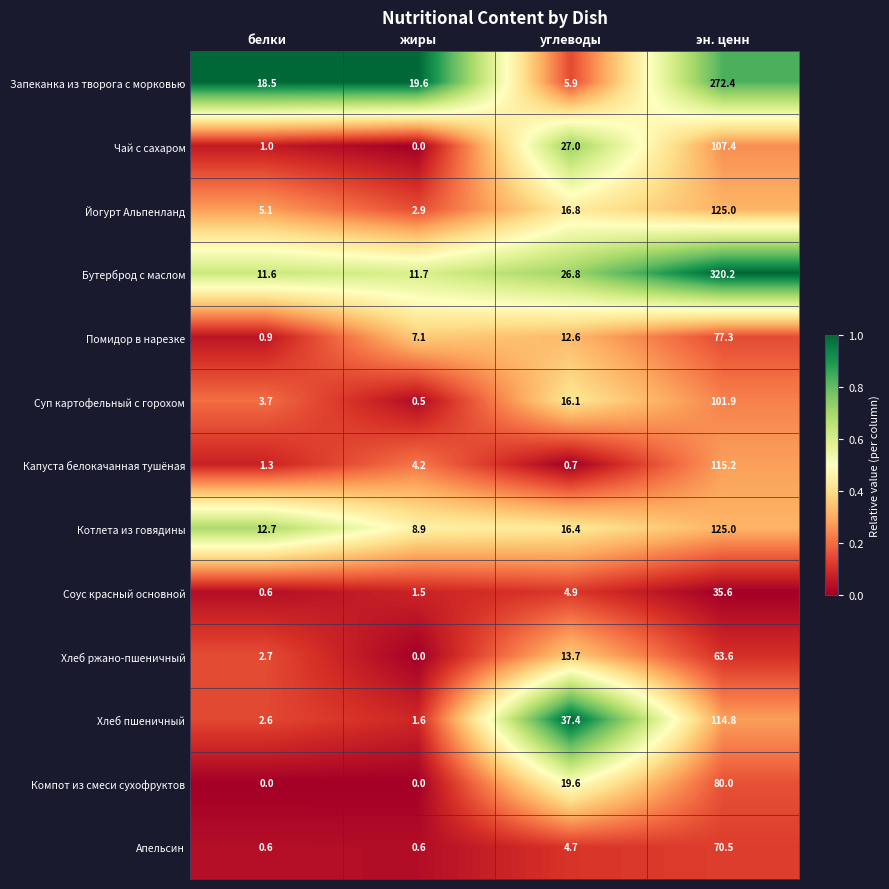

At which category is the sum across all series the highest?

эн. ценн